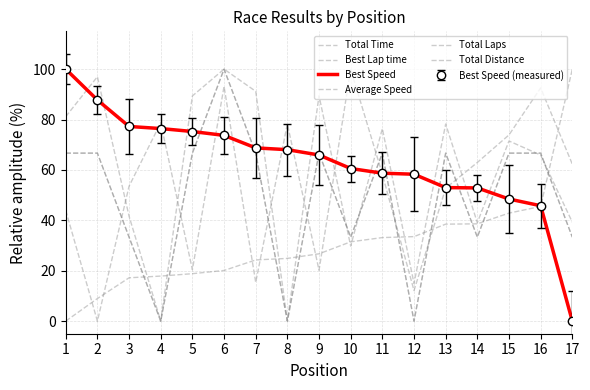

True or false: Total Time and Average Speed intersect in this chart.

True